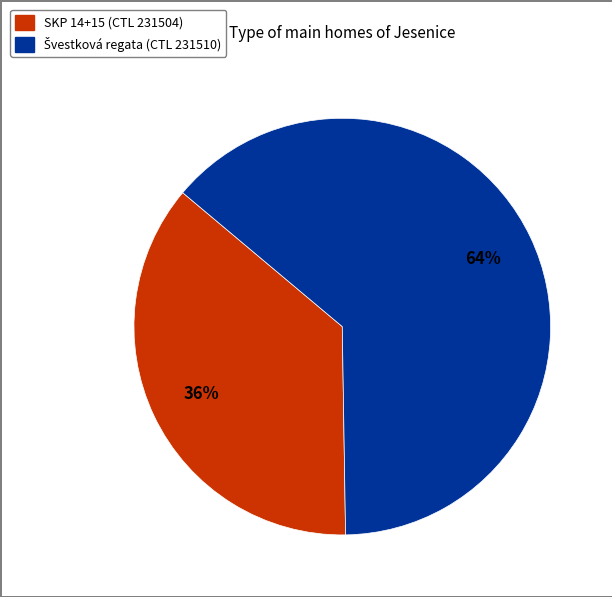

Is there a majority slice in this chart?

Yes